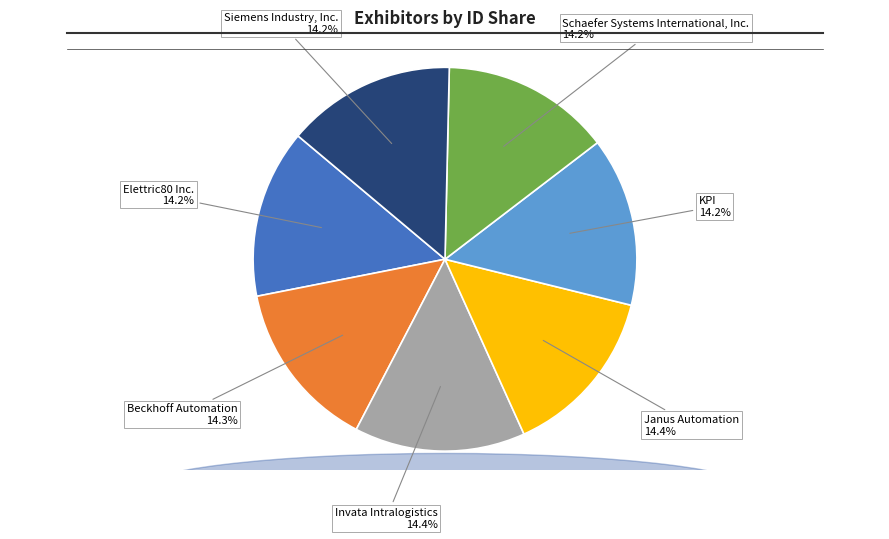

The Elettric80 Inc. slice represents 14% of the pie. True or false?

True